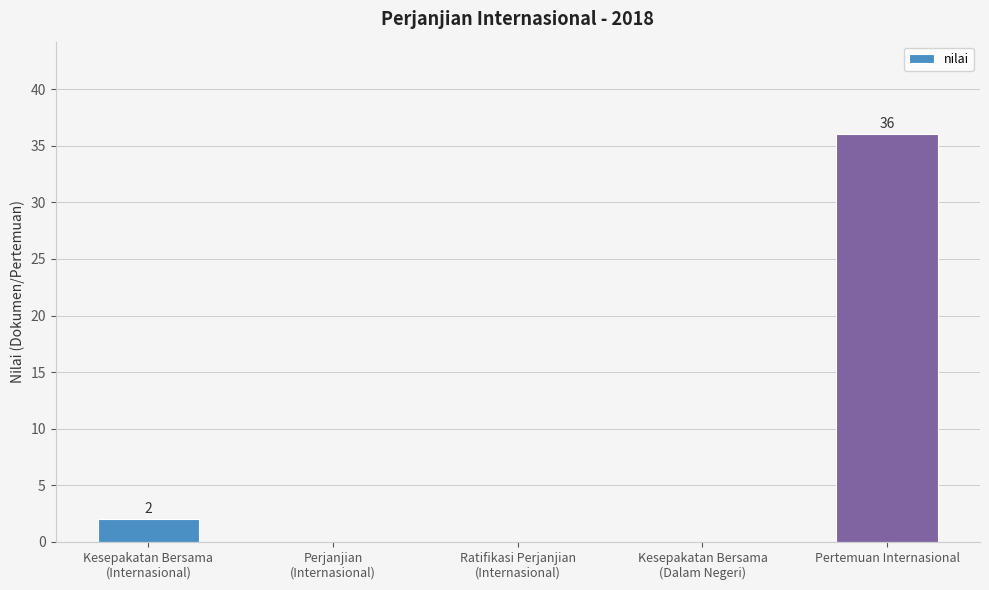

The value at Perjanjian
(Internasional) is -17. True or false?

False